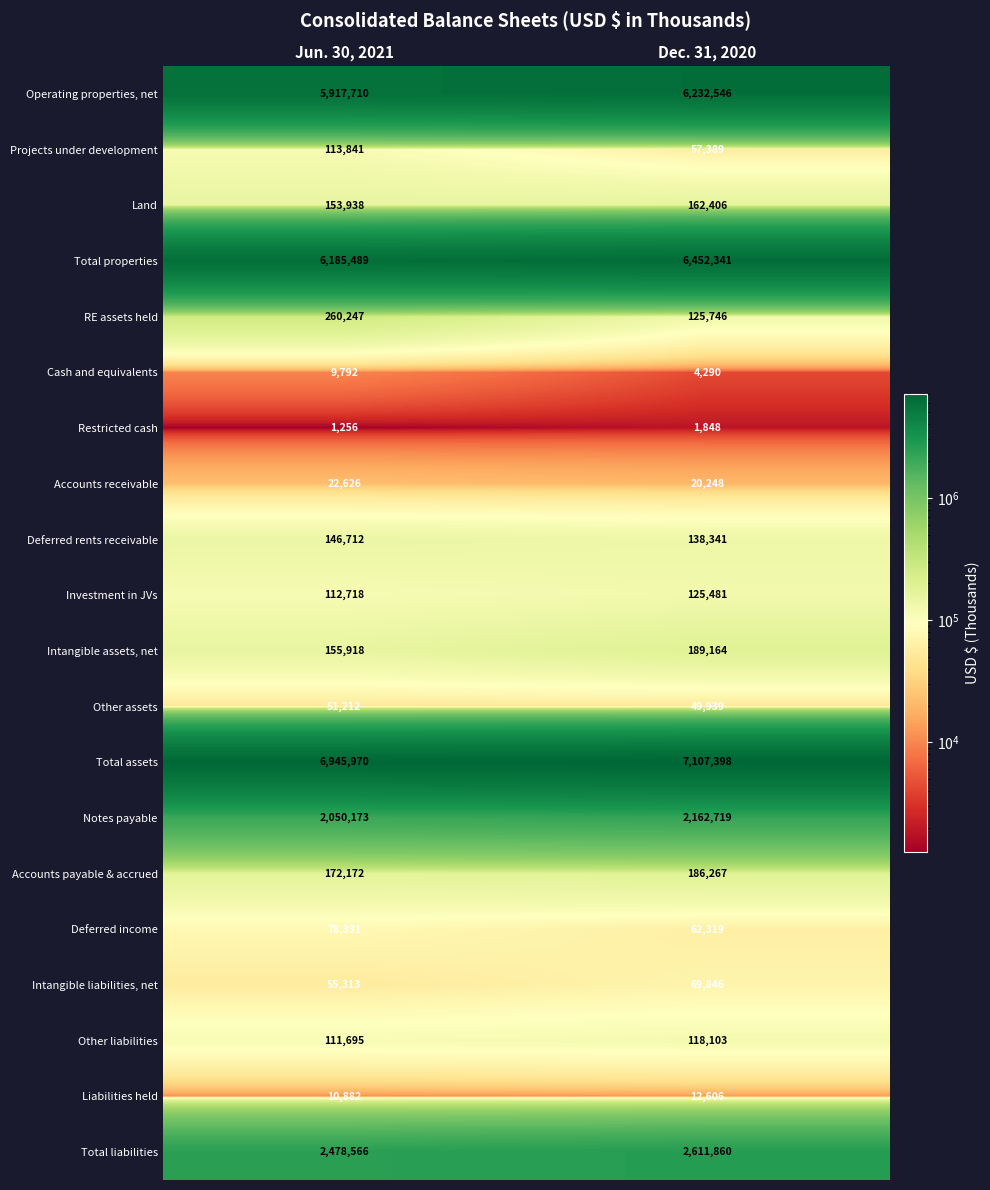

What is the maximum value shown in the chart?

7107398